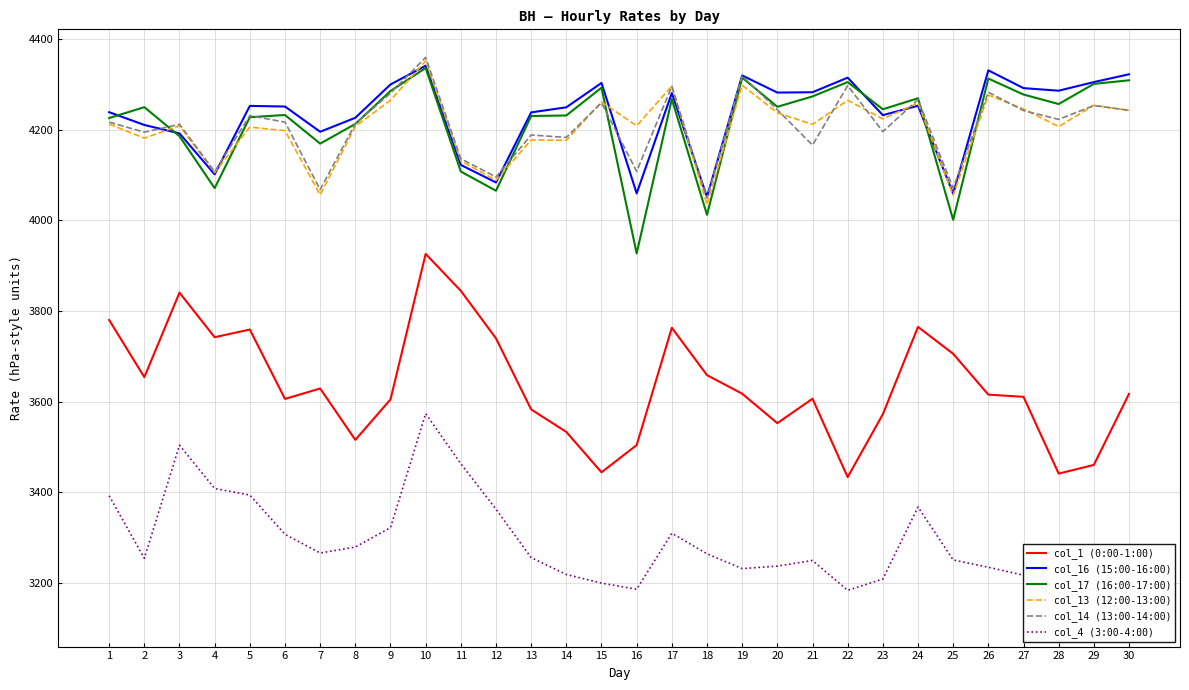

The value of col_16 (15:00-16:00) at 17 is 7535.1. True or false?

False